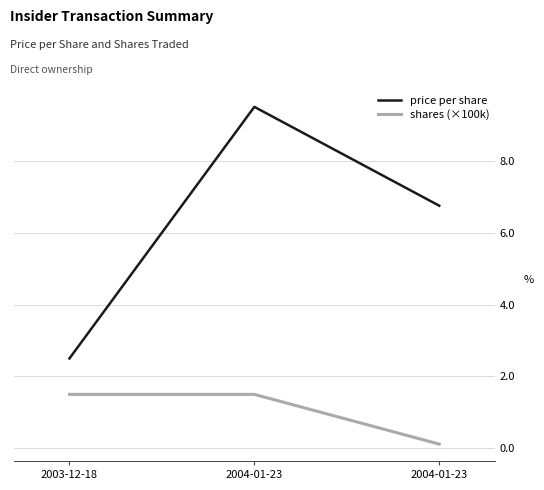

Does the chart display data point markers on the line(s)?

No